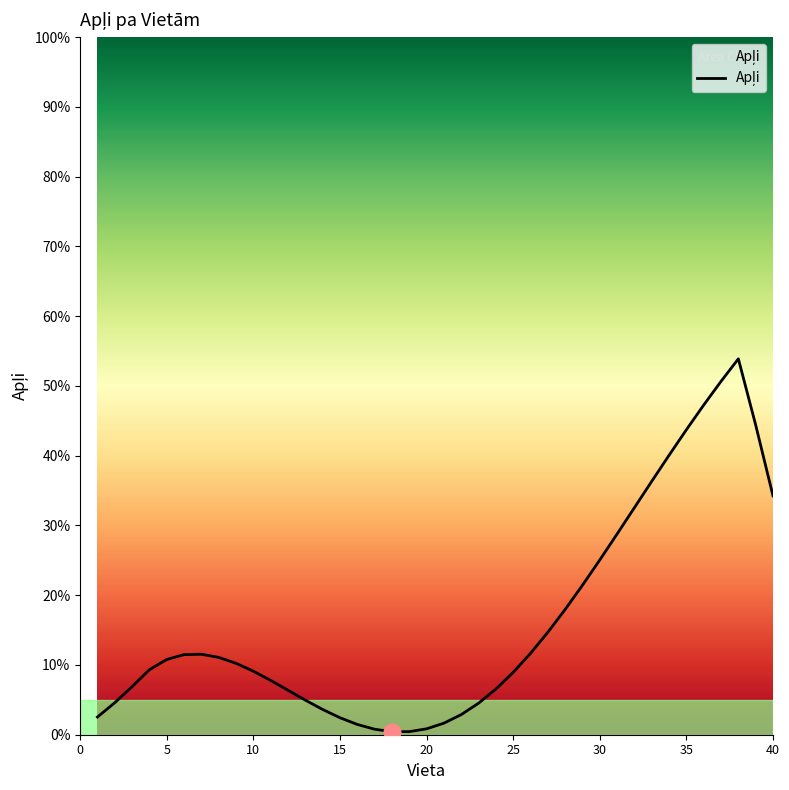

What is the greatest value displayed?

53.9